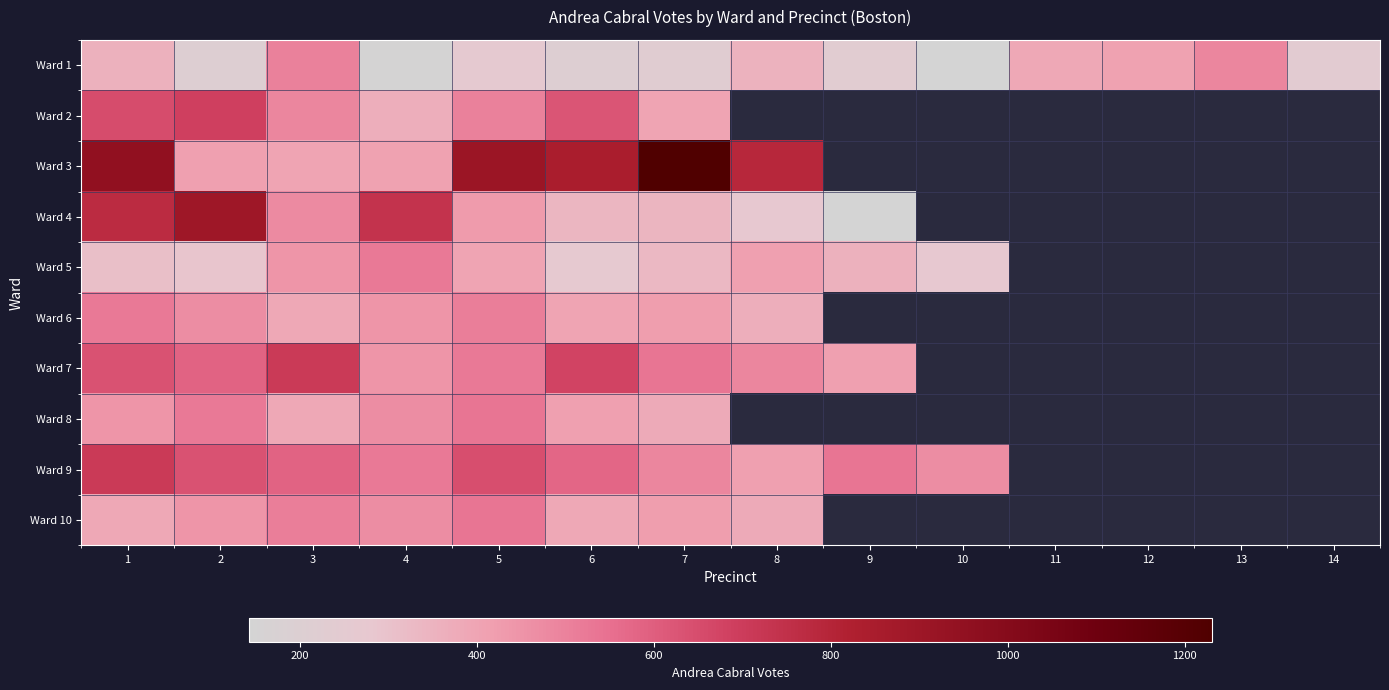

Count the number of data series in this chart.

10